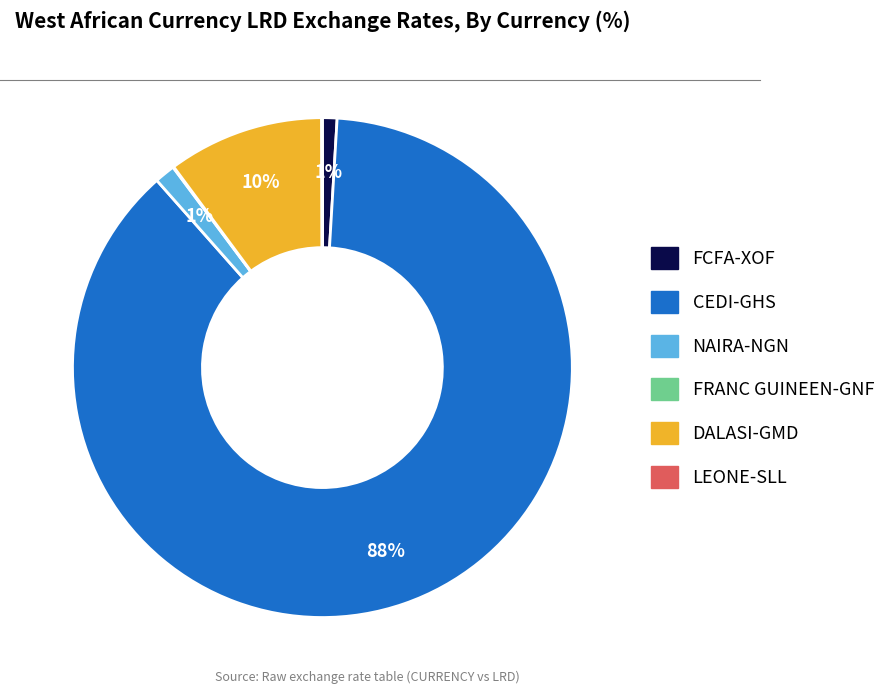

To the nearest percent, what portion does FCFA-XOF represent?

1%